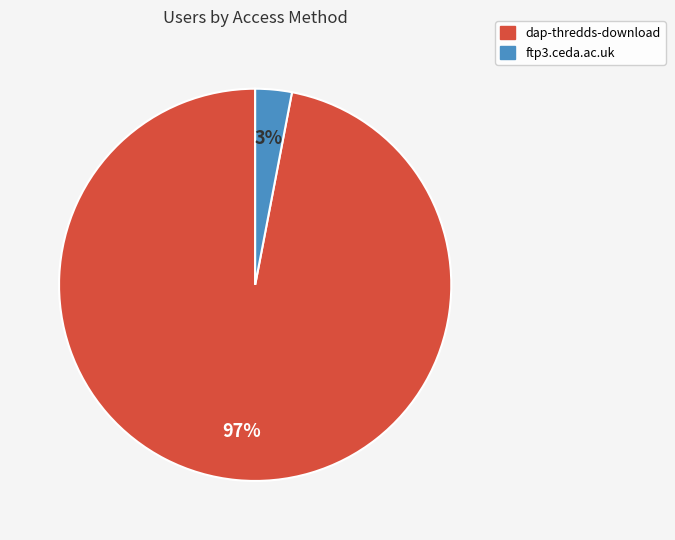

How many slices are in this pie chart?

2